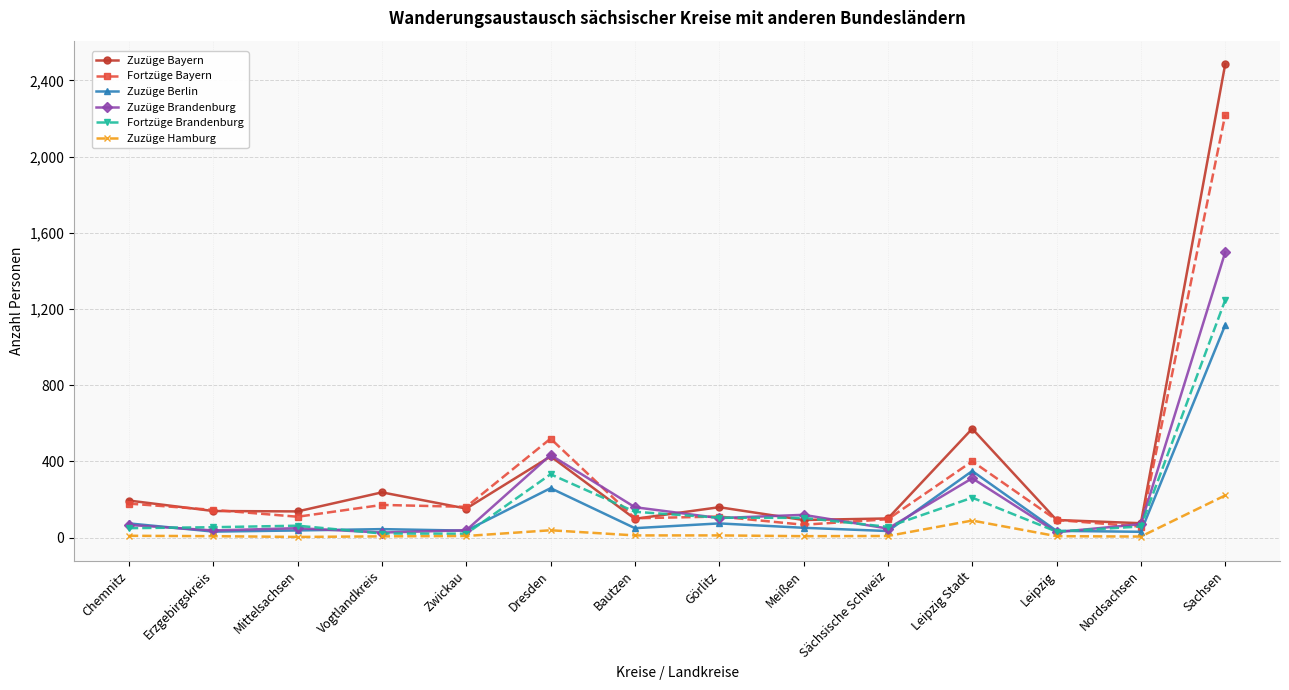

Is the value of Fortzüge Bayern at Nordsachsen greater than the value of Zuzüge Bayern at Leipzig Stadt?

No